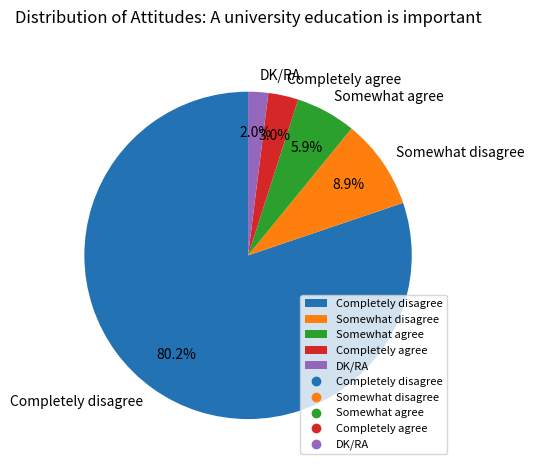

What percentage is the Completely disagree slice, to the nearest percent?

80%